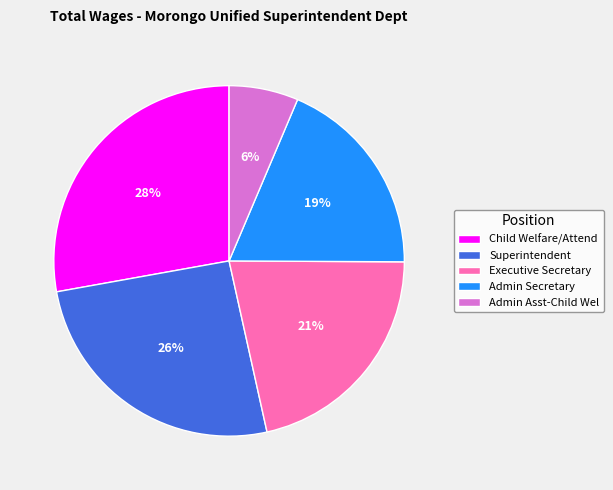

The Superintendent slice represents 33% of the pie. True or false?

False